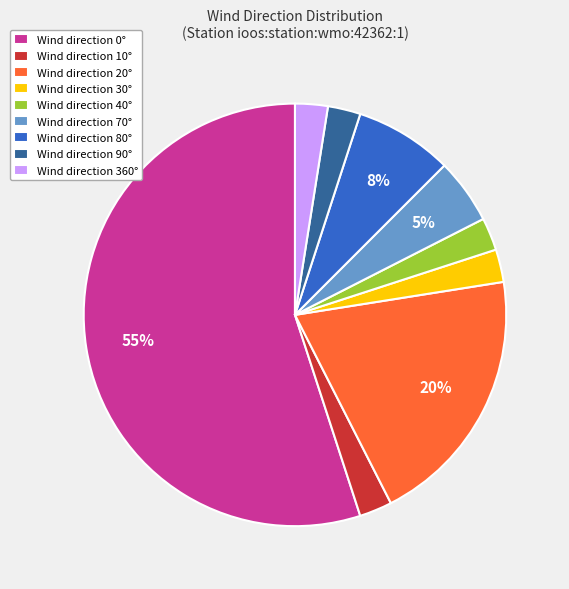

Which category accounts for the majority?

Wind direction 0°